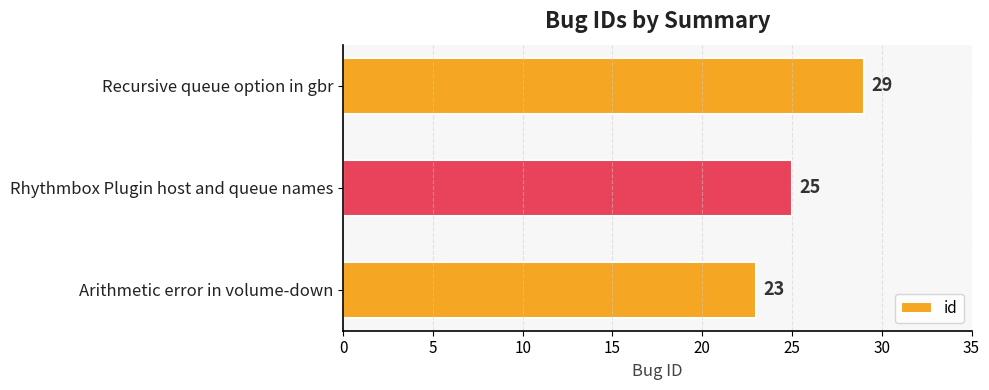

Approximately how many times larger is the value at Rhythmbox Plugin host and queue names compared to Arithmetic error in volume-down?

1.1